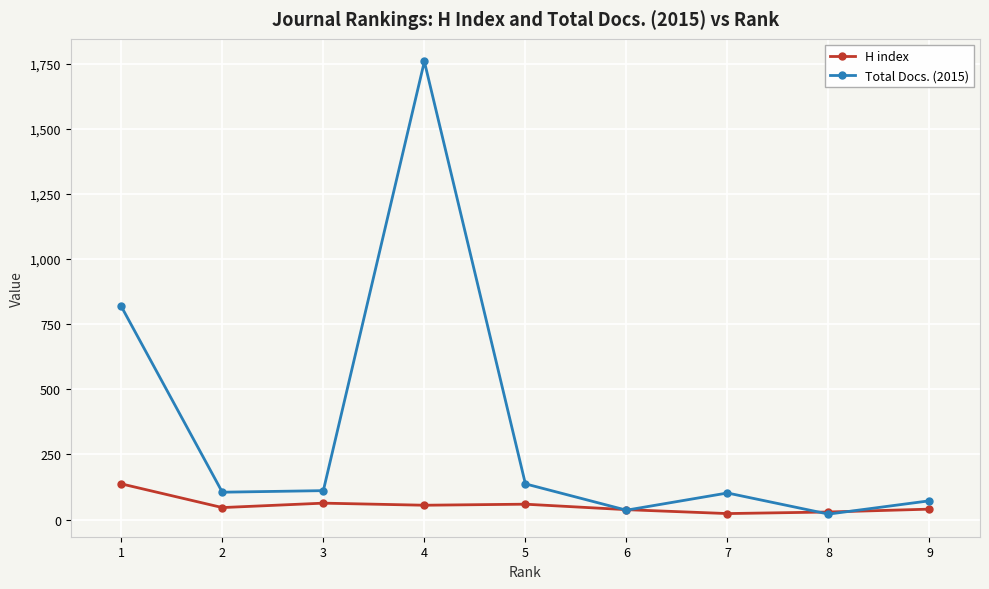

What is the difference between the Total Docs. (2015) values at 7 and 4?

1656